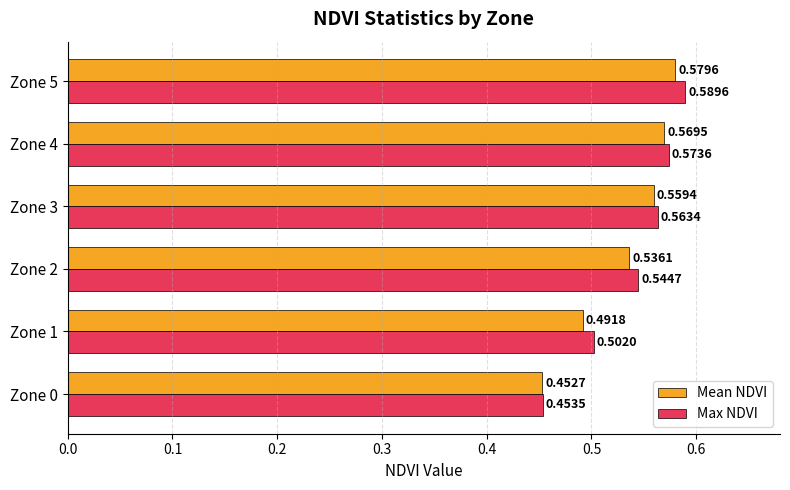

Which series changed the most between Zone 1 and Zone 3?

Mean NDVI